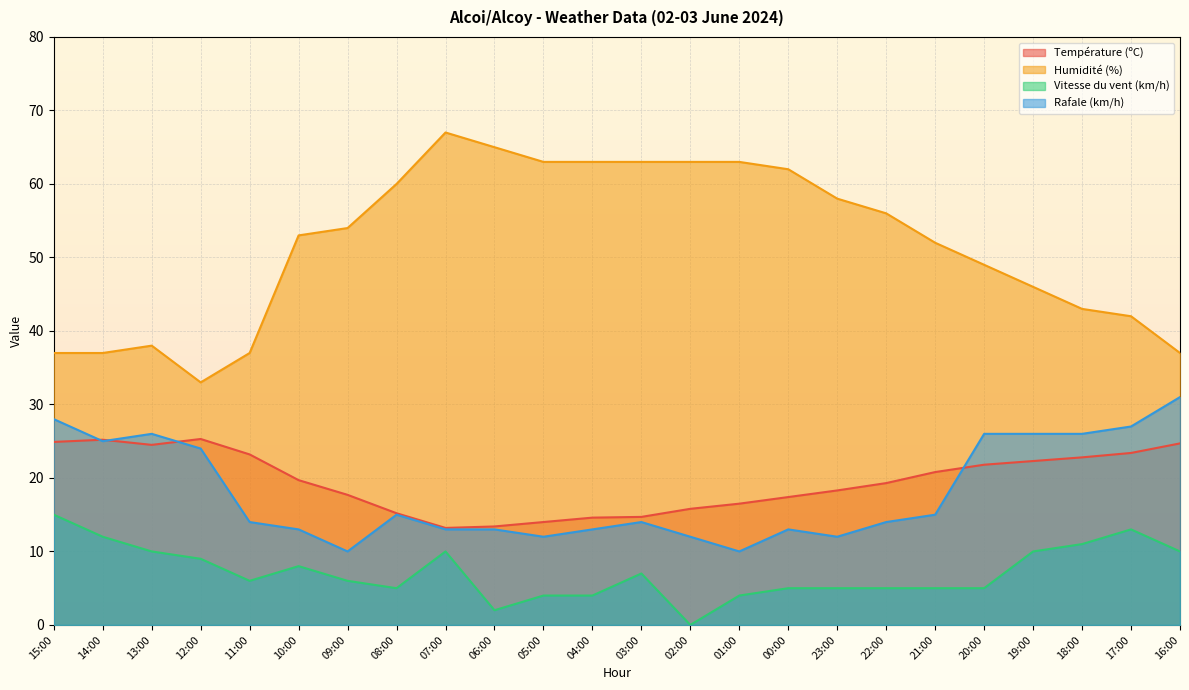

The Rafale (km/h) series shows 4.8 at 22:00. True or false?

False